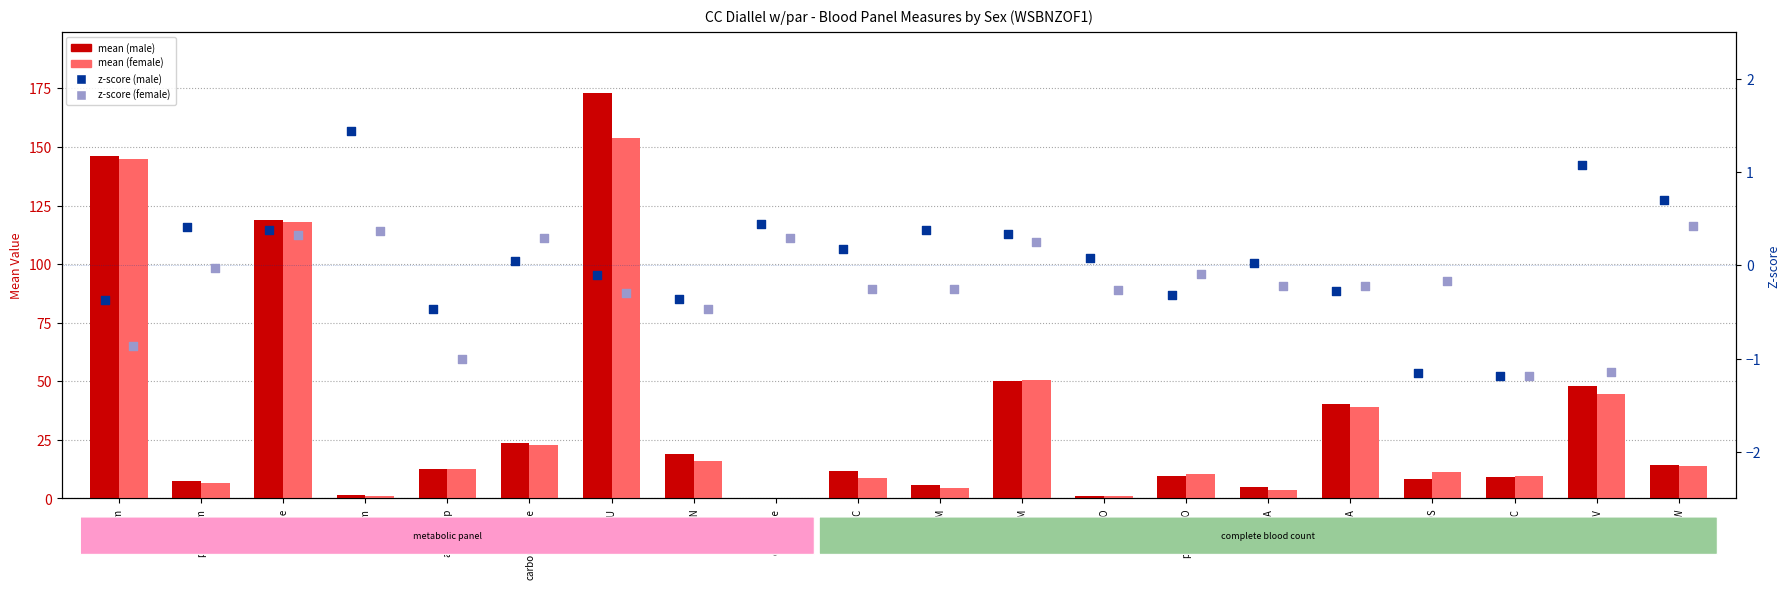

What are all the series names shown in the legend?

mean (male), mean (female), z-score (male), z-score (female)